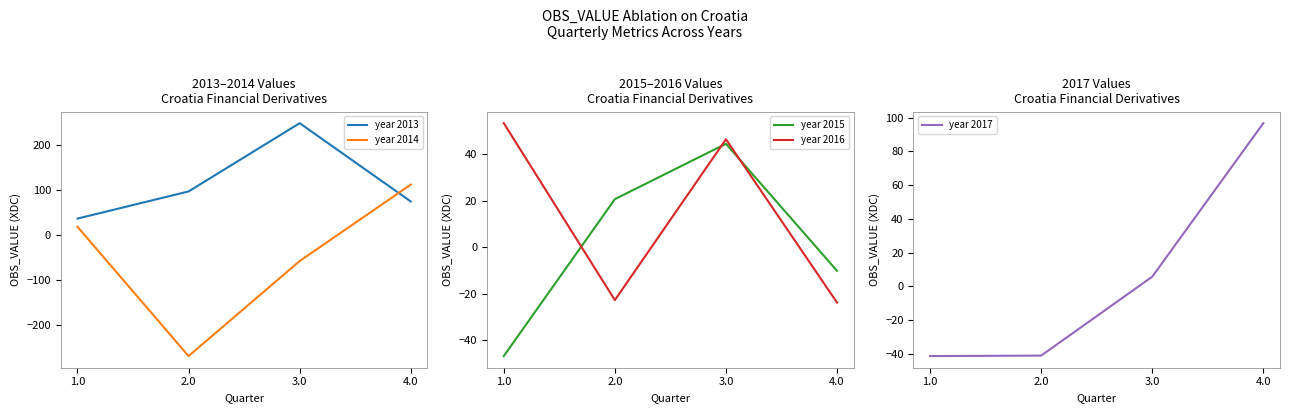

Reading right to left, transcribe all the data shown in this chart.

year 2013: 74.5	248.8	96.8	36.3
year 2014: 112.0	-58.2	-269.9	18.1
year 2015: -10.1	44.6	20.7	-46.8
year 2016: -23.8	46.5	-22.7	53.4
year 2017: 96.7	5.8	-41.0	-41.3